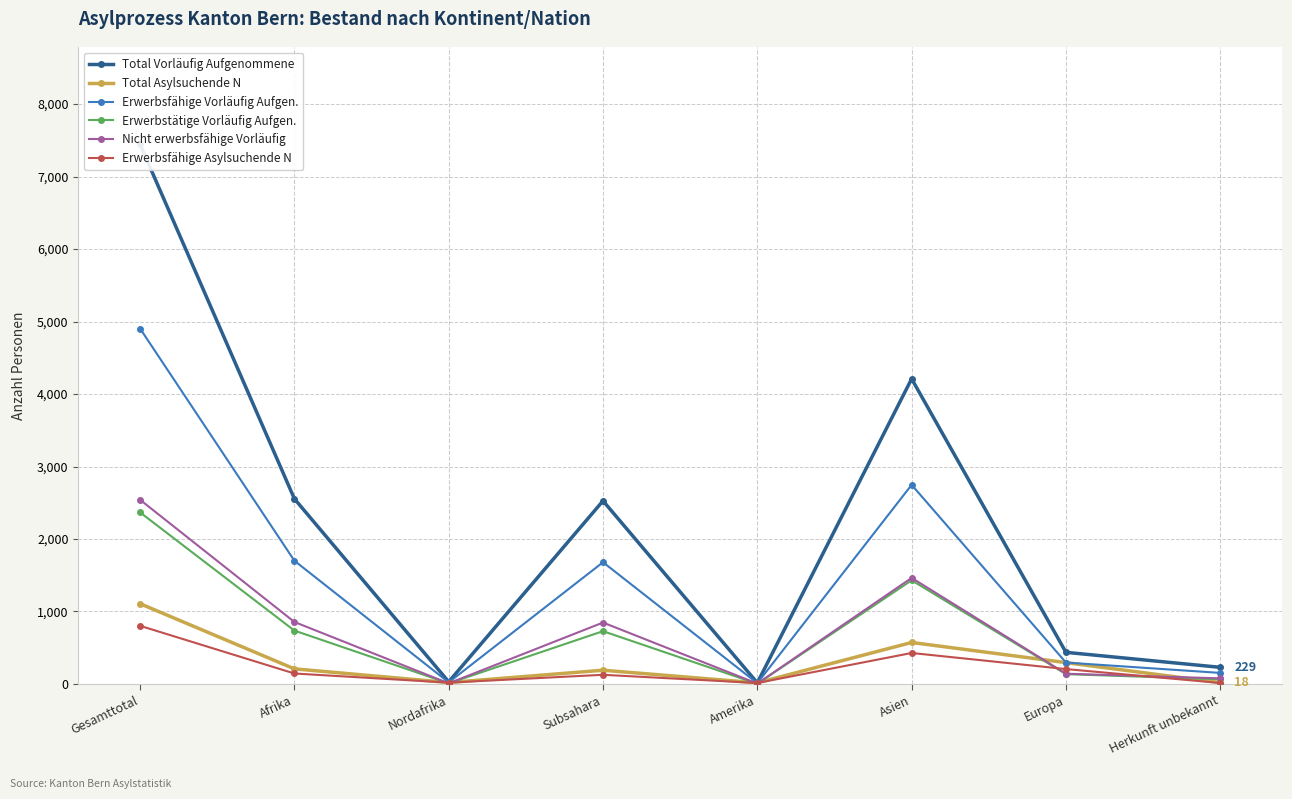

Which series has the widest spread of values?

Total Vorläufig Aufgenommene